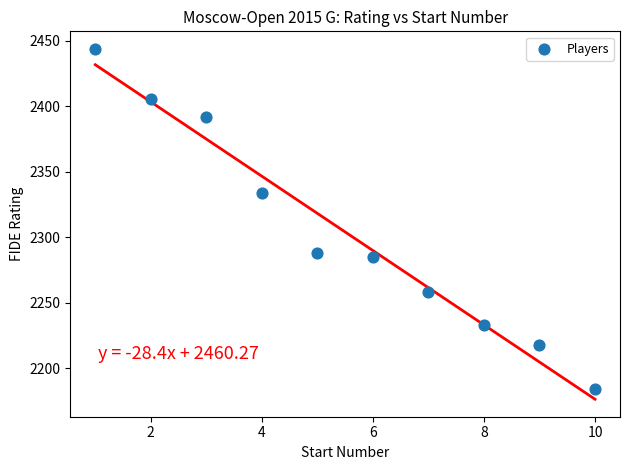

What Y value in the scatter plot is closest to 2314?

2334